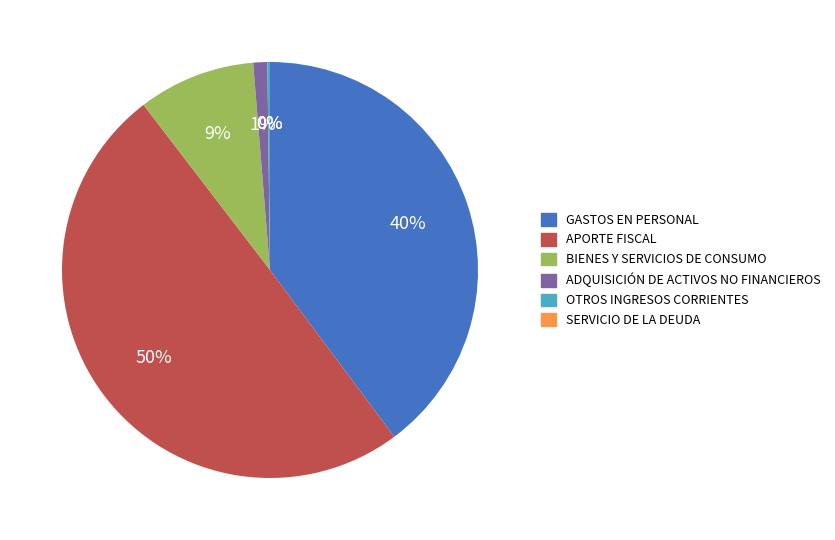

What is the largest slice in the pie chart?

APORTE FISCAL